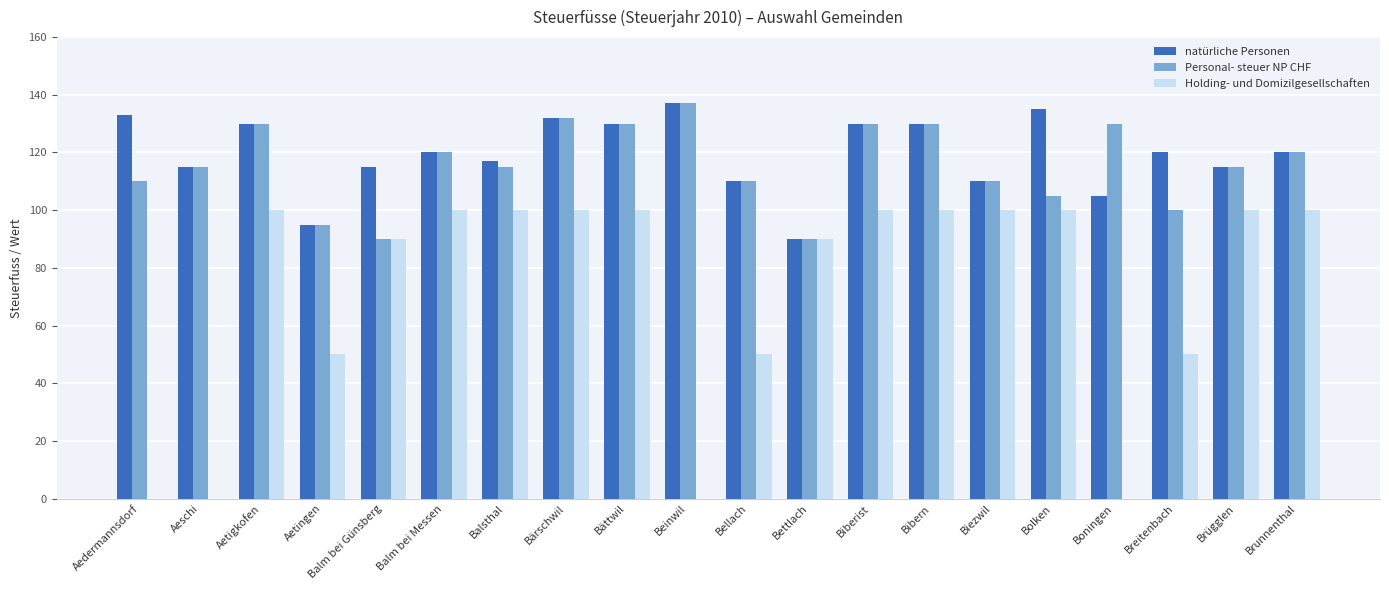

Which category has the highest value across all series?

Beinwil